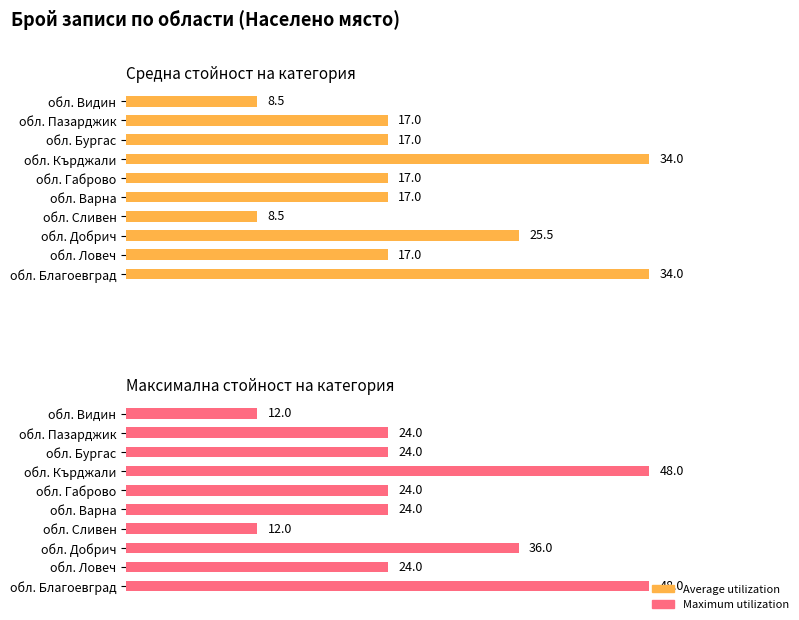

What is the maximum value shown in the chart?

48.0